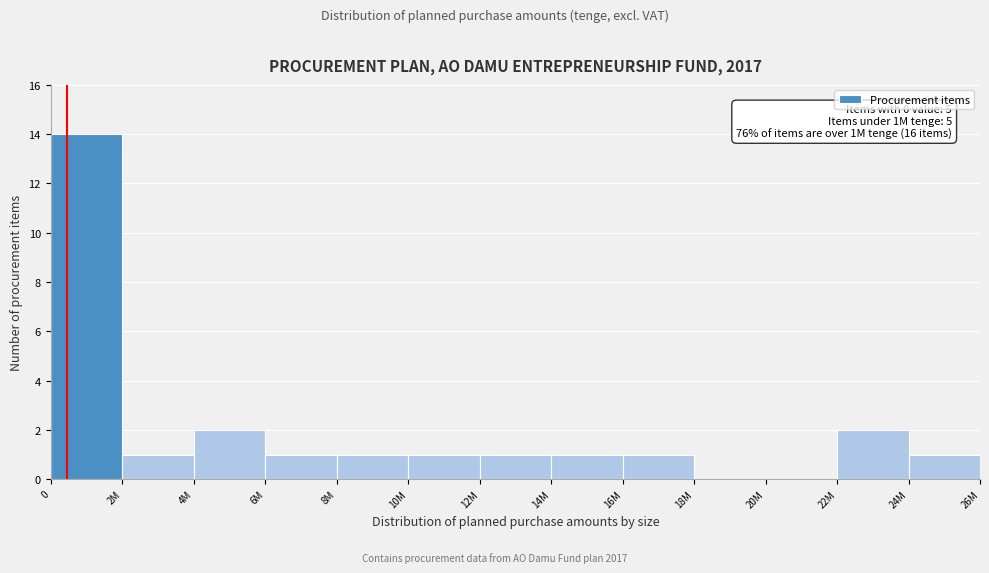

Reading left to right, what are all the values shown in this chart?

0=14	2M=1	4M=2	6M=1	8M=1	10M=1	12M=1	14M=1	16M=1	18M=0	20M=0	22M=2	24M=1